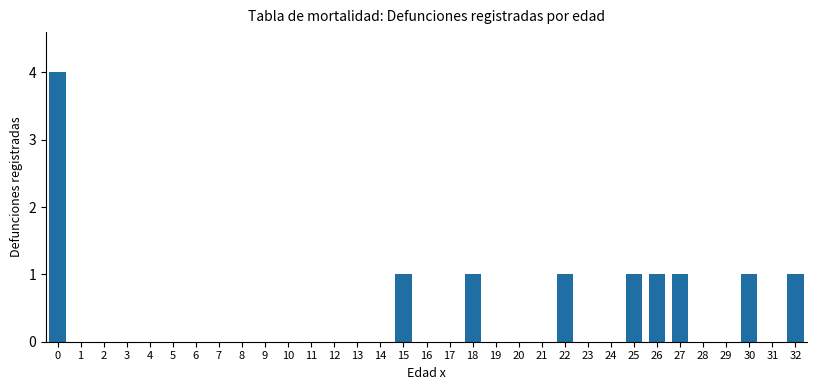

Which has a higher value, 18 or 31?

18